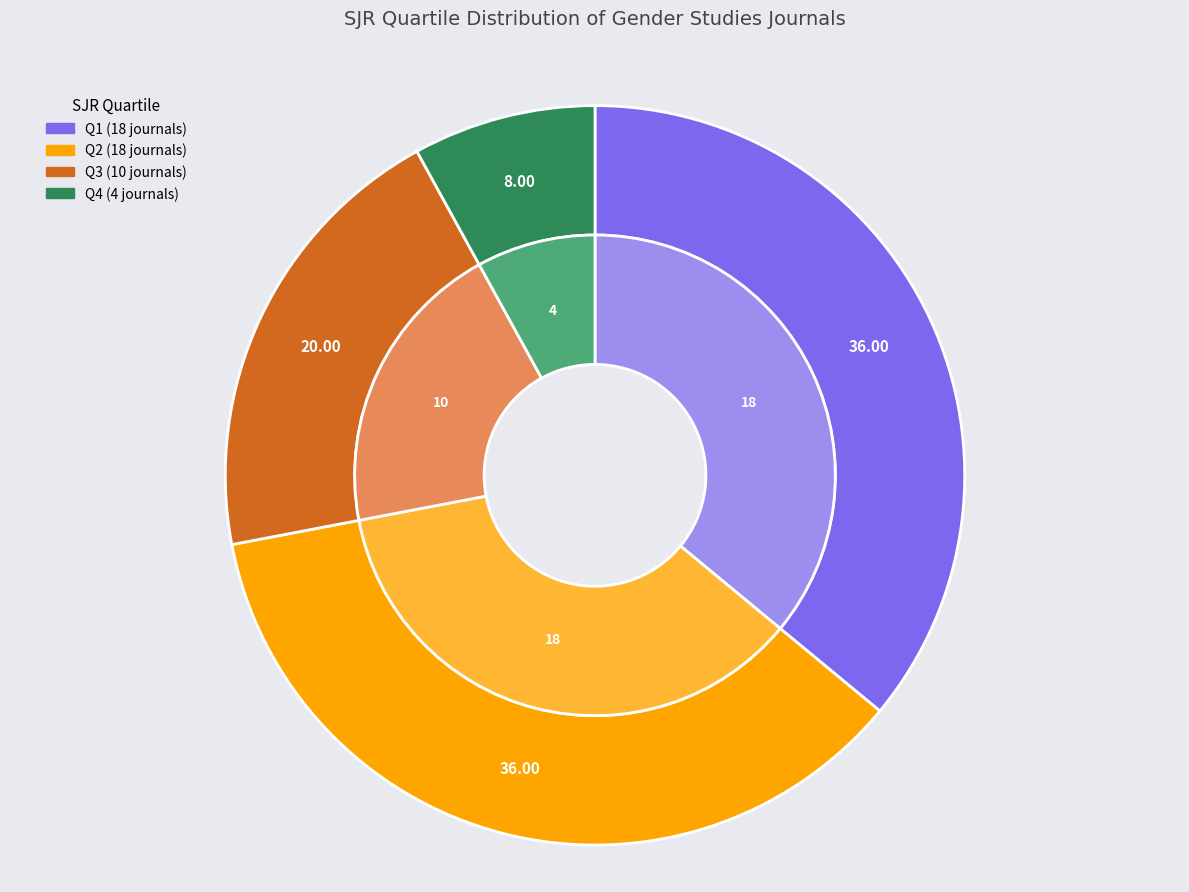

Combined, do Q1 and Q4 account for over 50%?

No